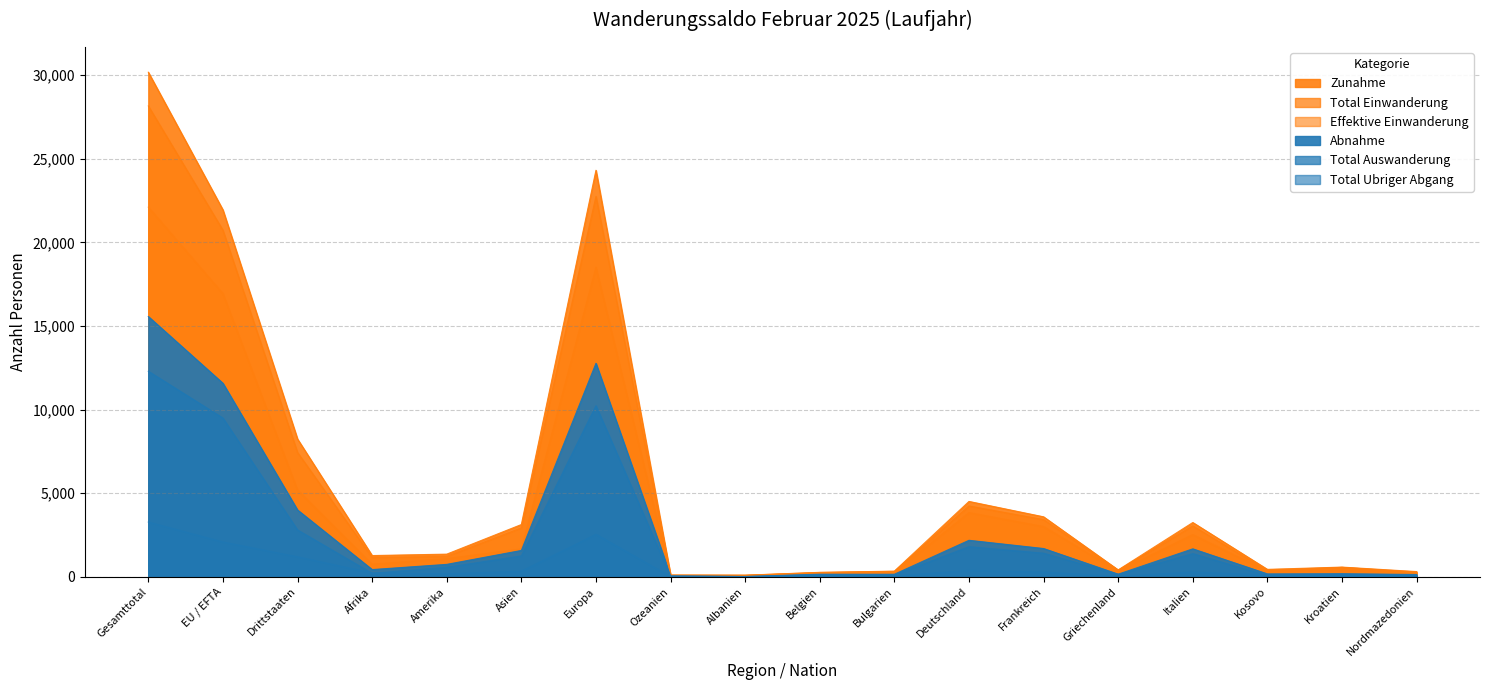

Which series has the largest total across all categories?

Zunahme